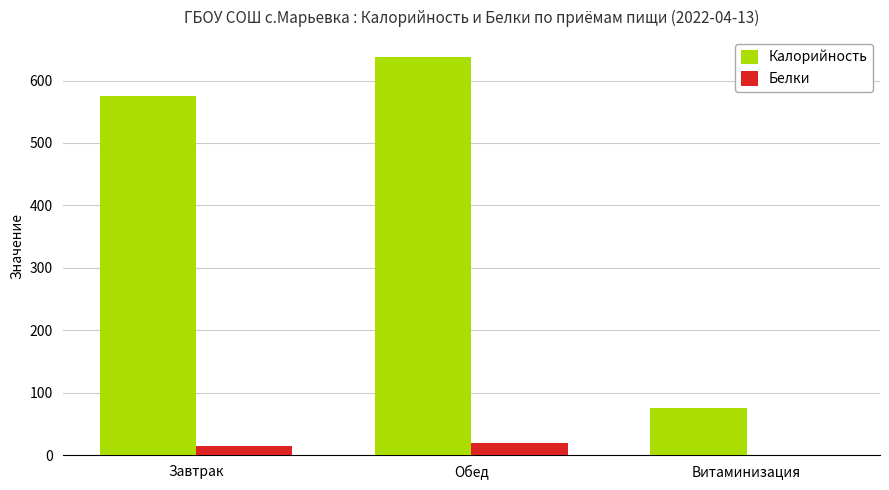

The value of Калорийность at Завтрак is 574.6. True or false?

True